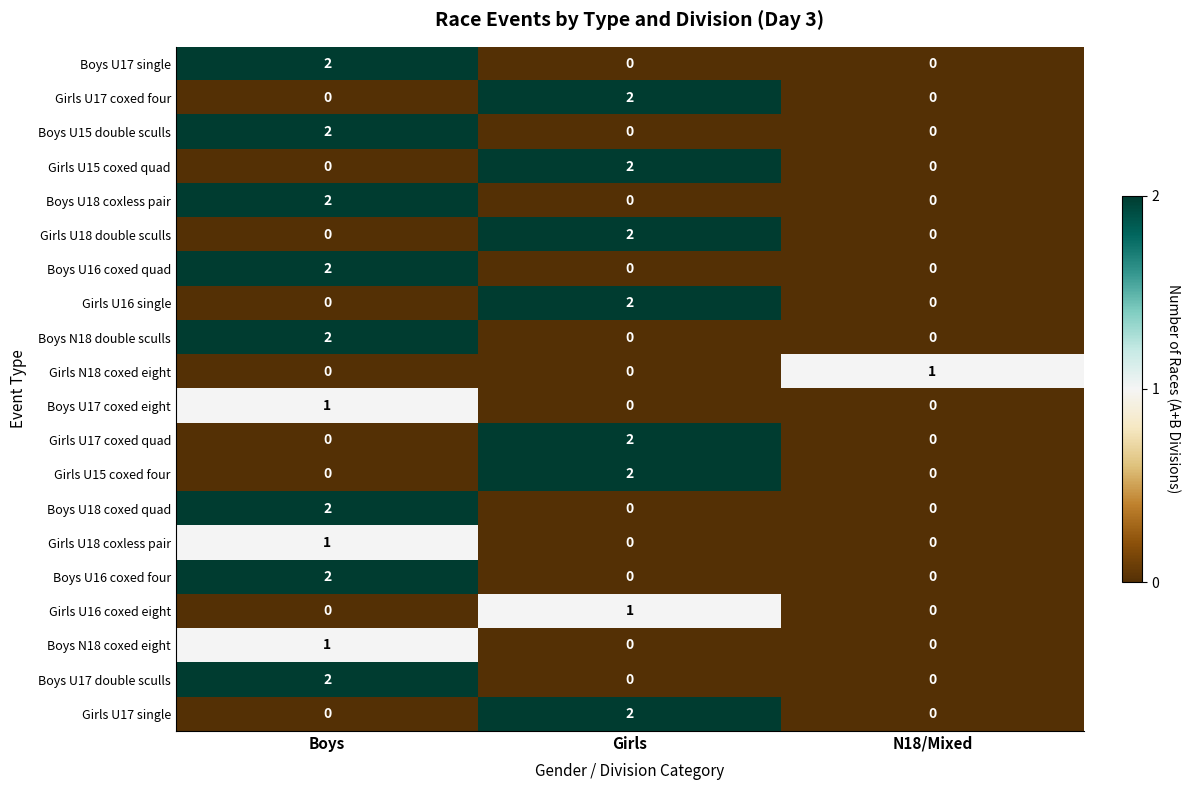

At which category is the sum across all series the highest?

Boys